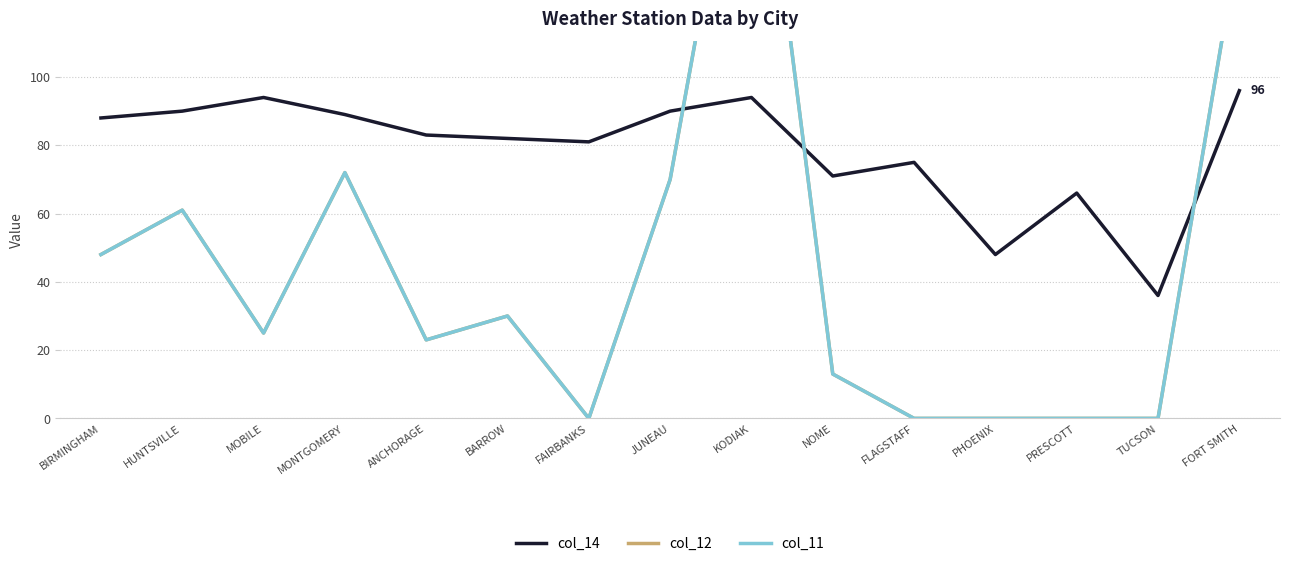

How many times do col_12 and col_14 cross each other?

3